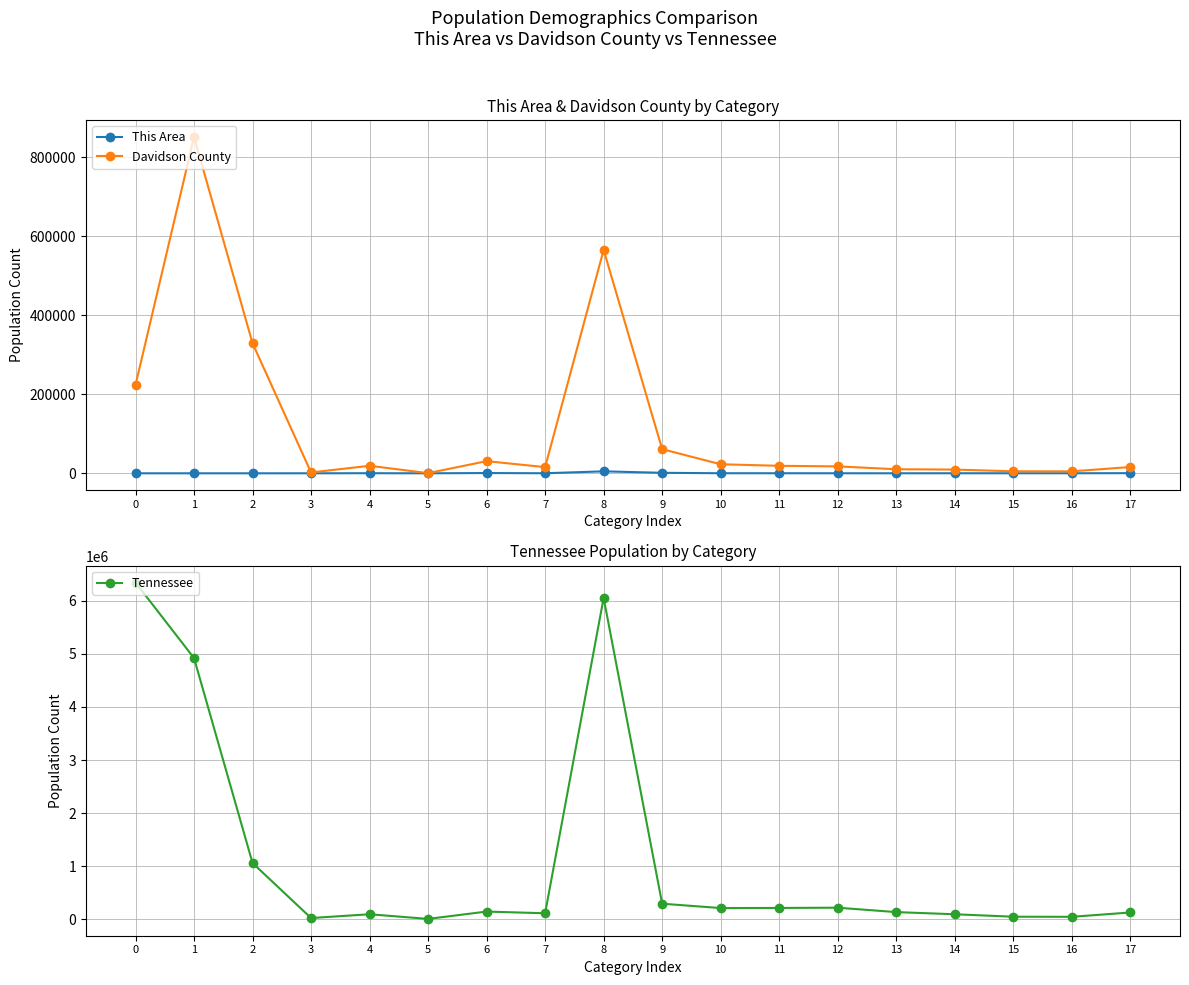

What is the minimum value shown in the chart?

2